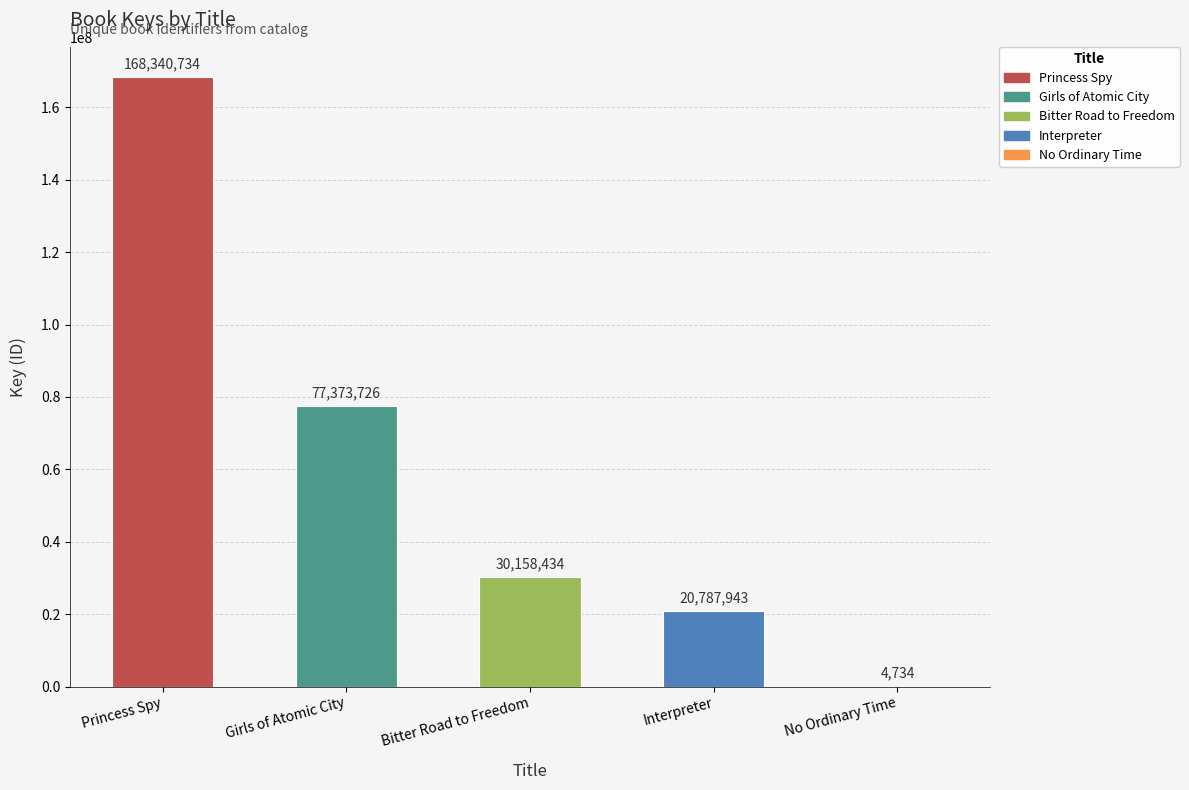

Are the bars horizontal?

No